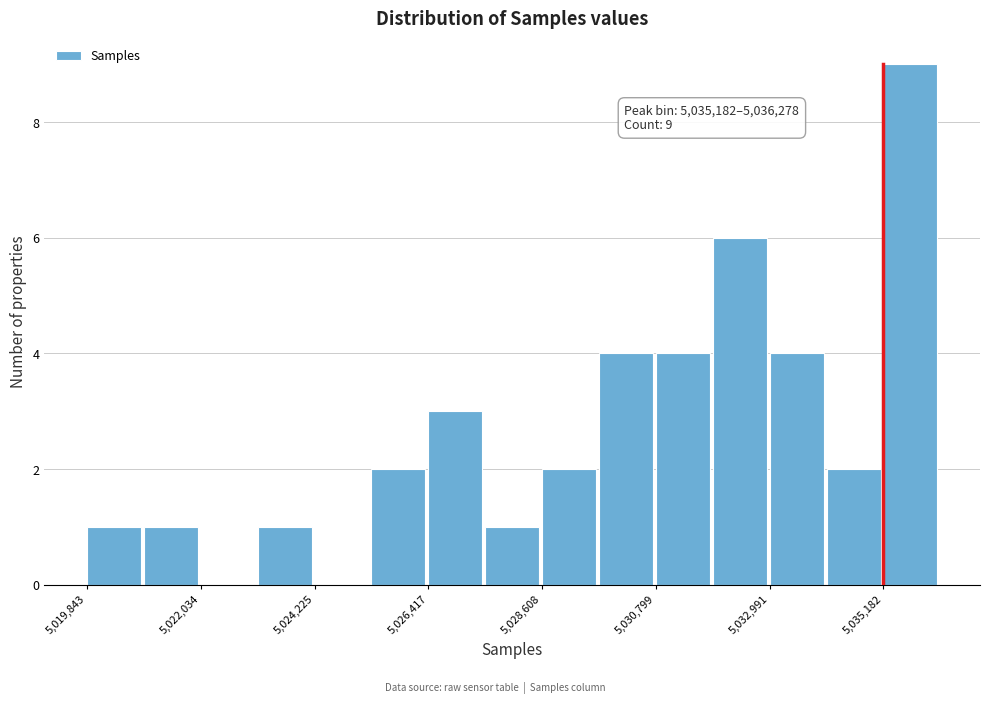

Read against the x-axis, roughly where is the centre of the tallest bar?

5035500